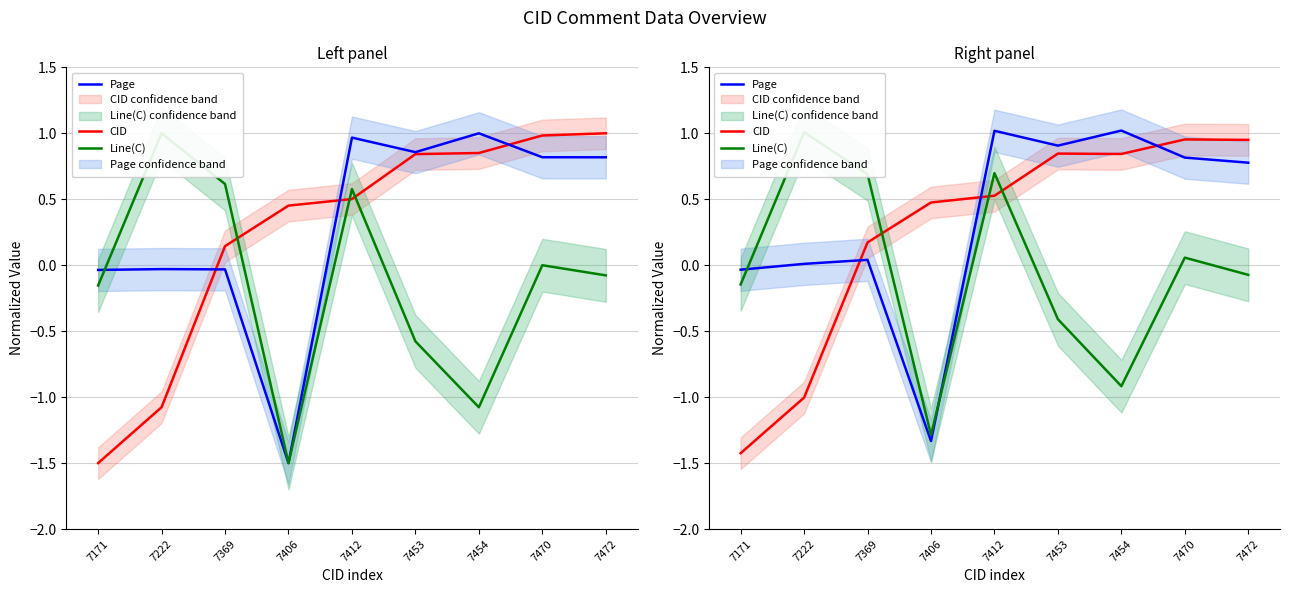

Is the value of CID at 7369 greater than the value of Line(C) at 7369?

No